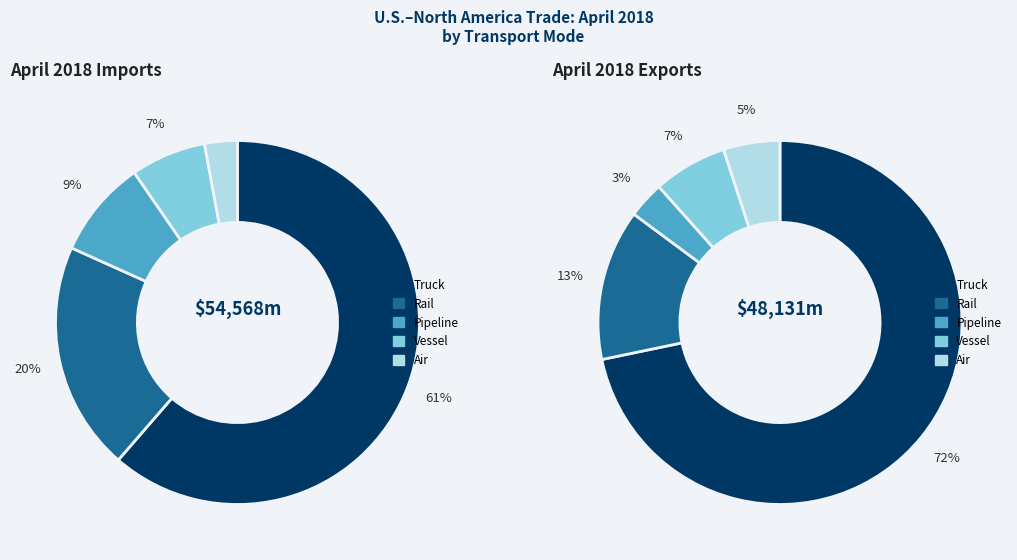

What is the difference between the highest and lowest values at Pipeline?

2913.3